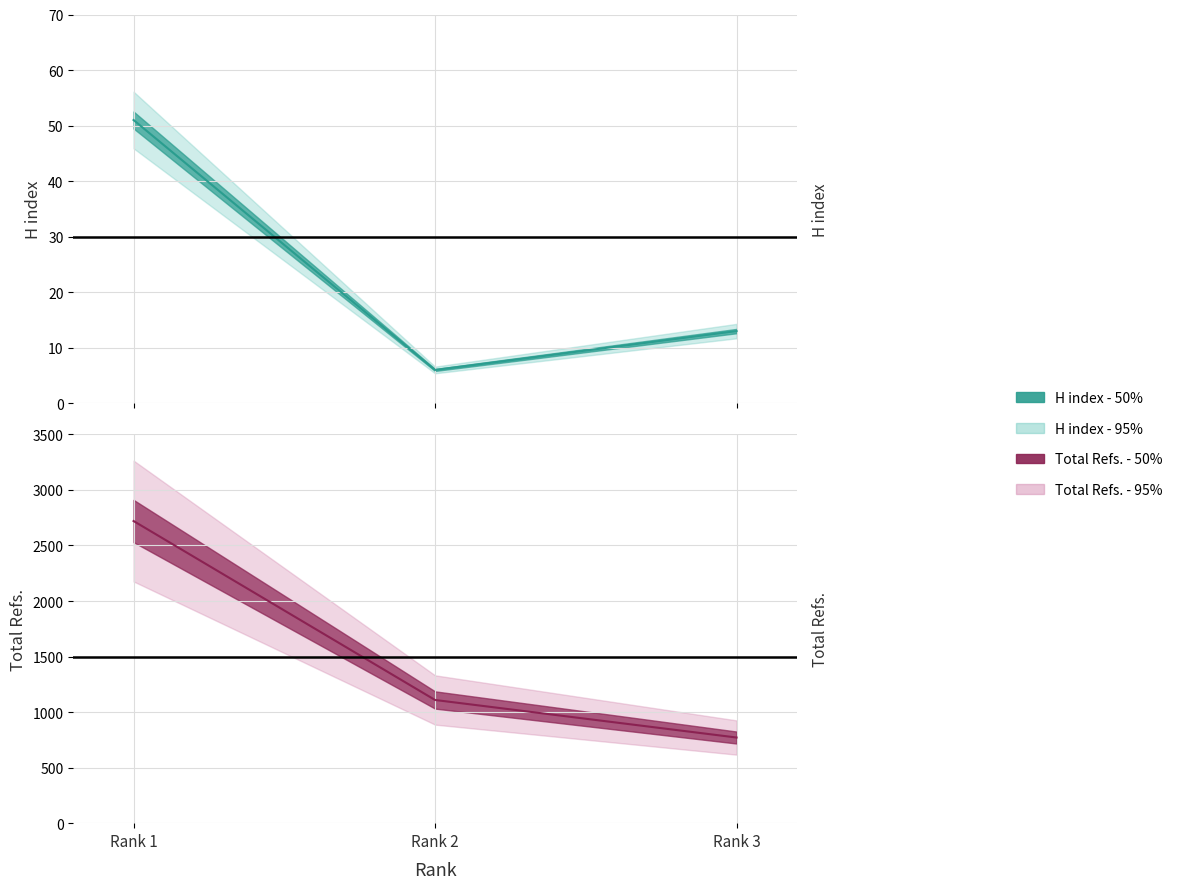

At how many categories does at least one series exceed 2432?

1